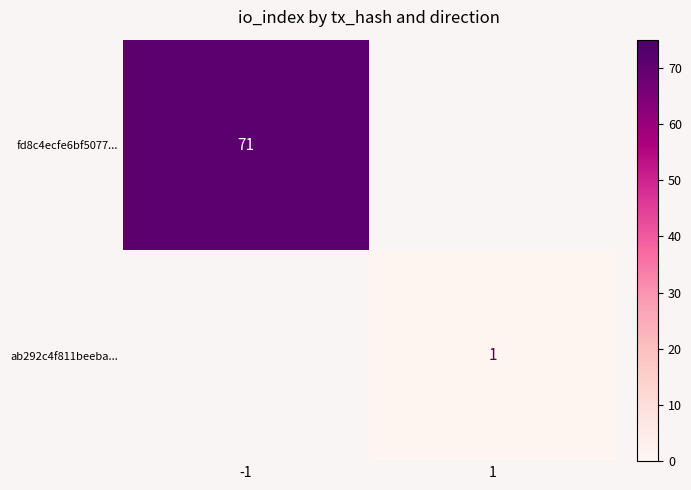

At how many categories does at least one series exceed 33?

1